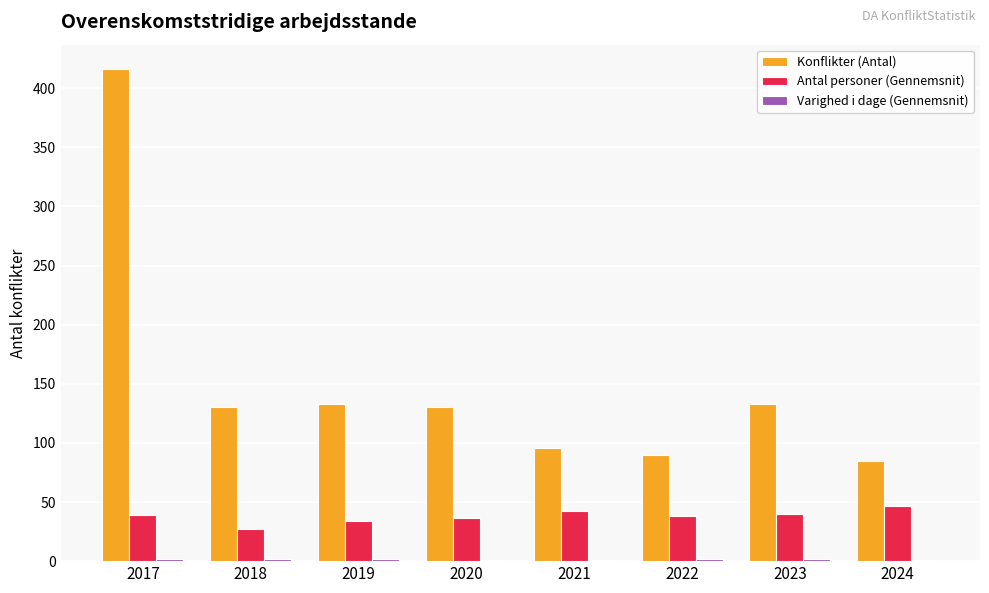

What is the maximum value shown in the chart?

416.0